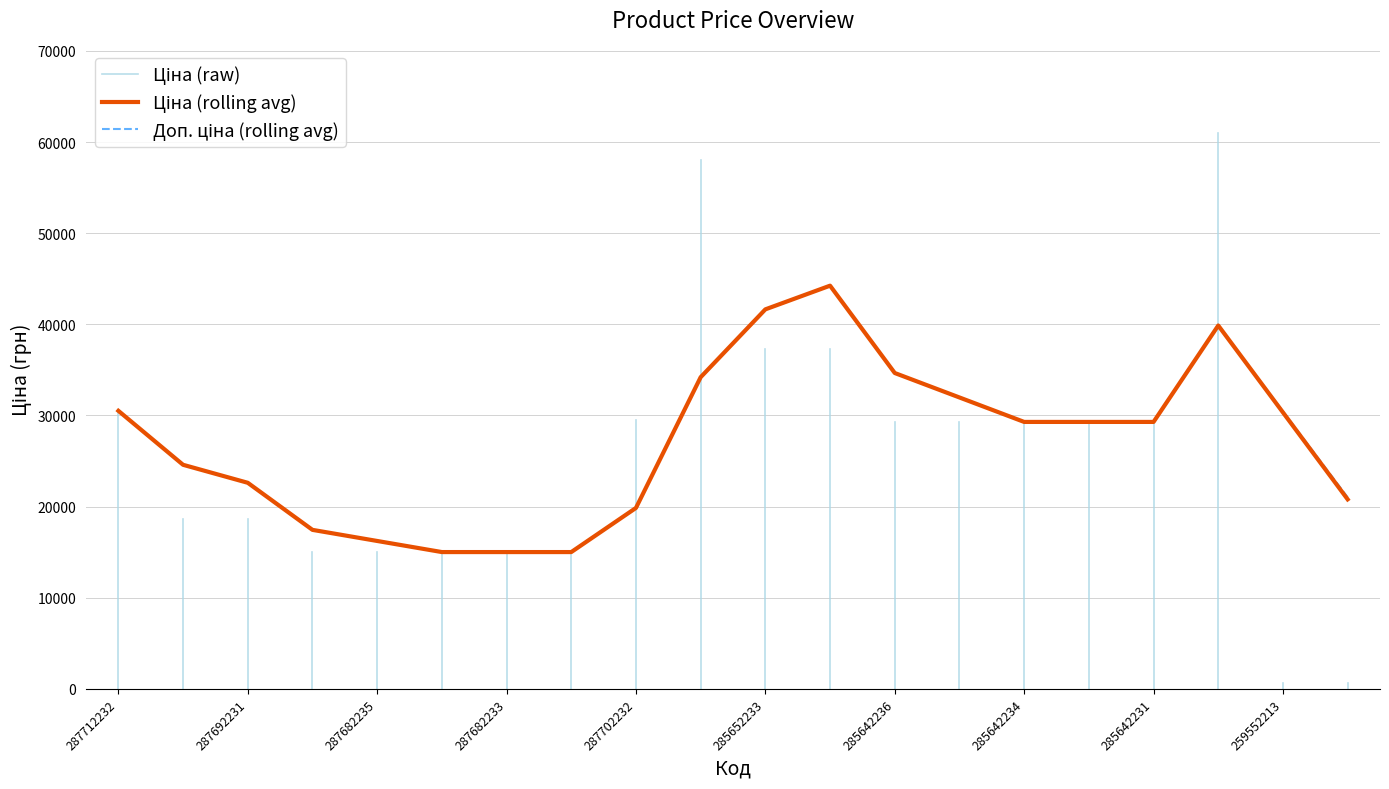

True or false: Доп. ціна and Ціна cross at least once.

False